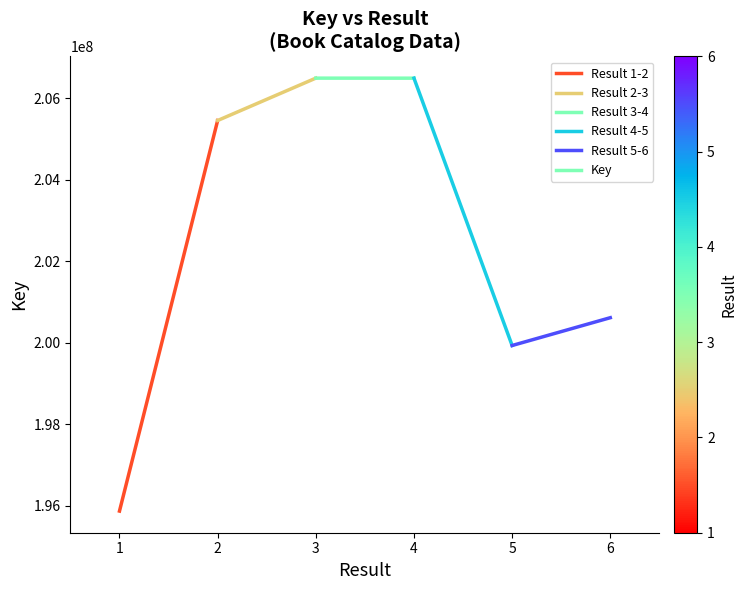

The value of Result 4-5 at 2 is 136049775. True or false?

False